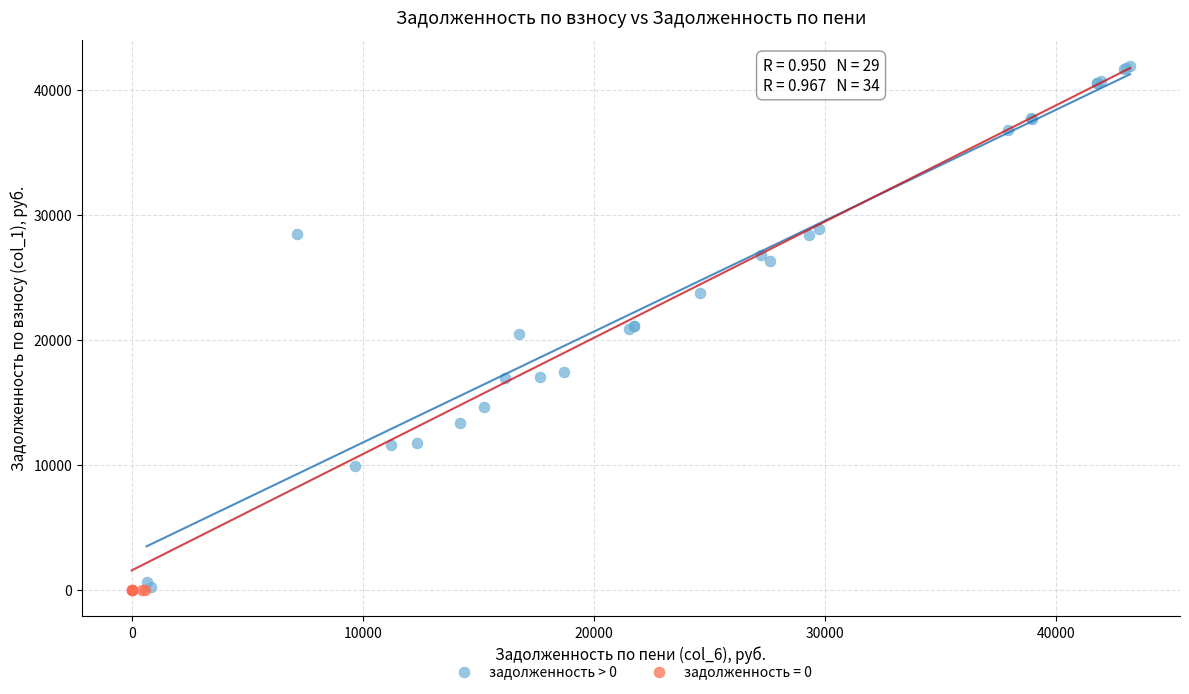

Which series contains the highest Y value?

задолженность > 0